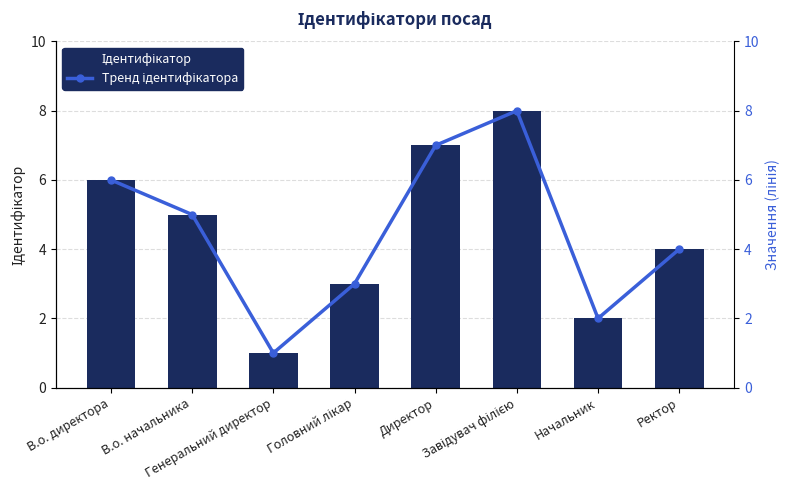

Where is Ідентифікатор nearest to the value 4?

Ректор